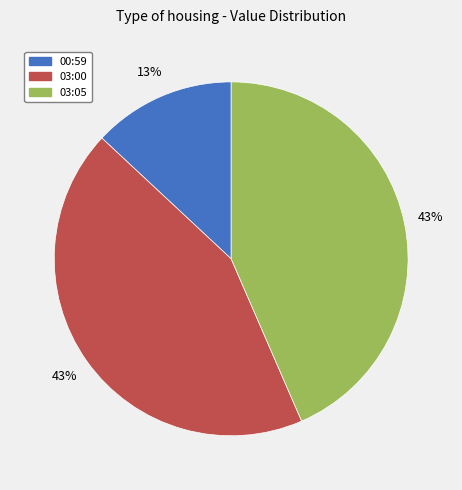

Is there any slice that represents more than half of the pie?

No